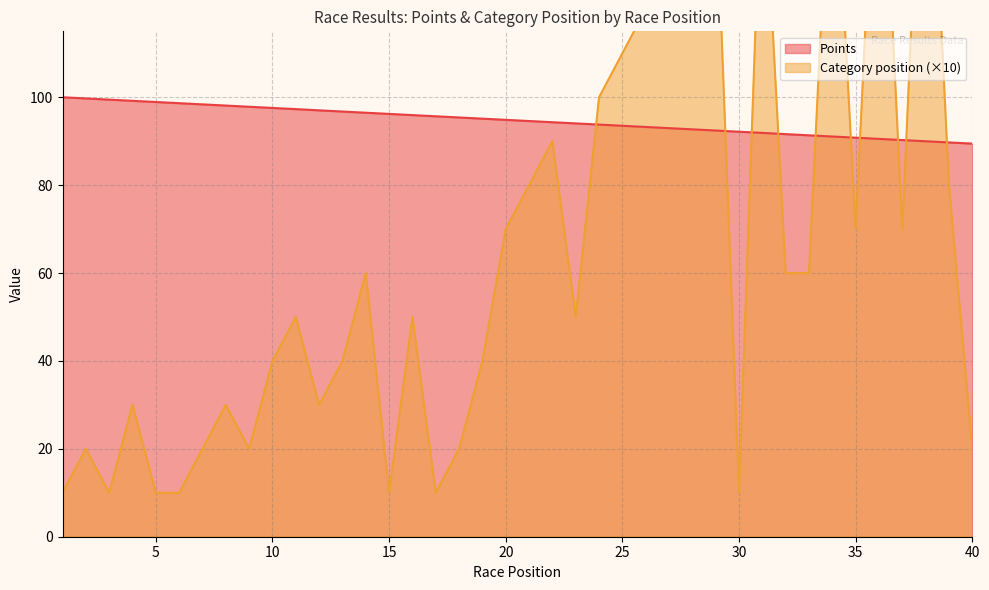

Which series has the largest range (max minus min)?

Category position